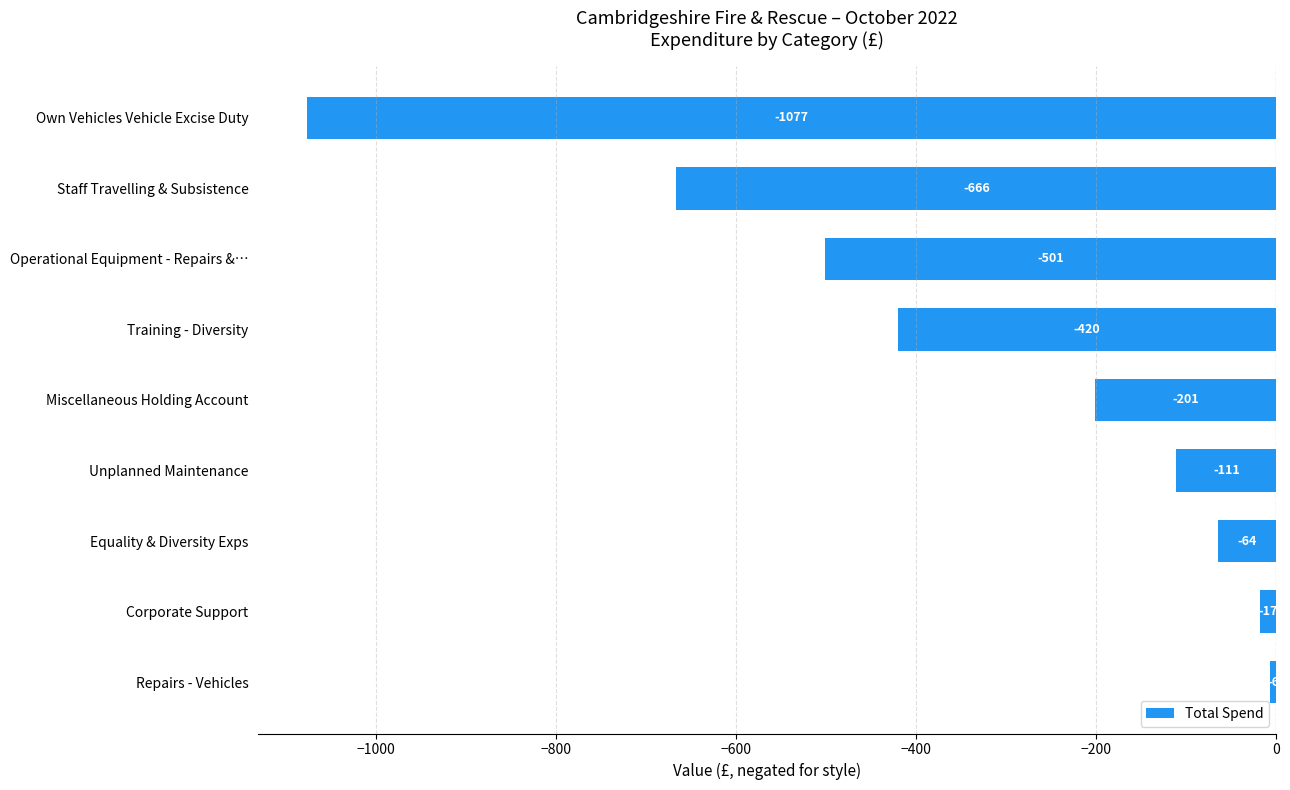

Which has a higher value, Miscellaneous Holding Account or Equality & Diversity Exps?

Equality & Diversity Exps